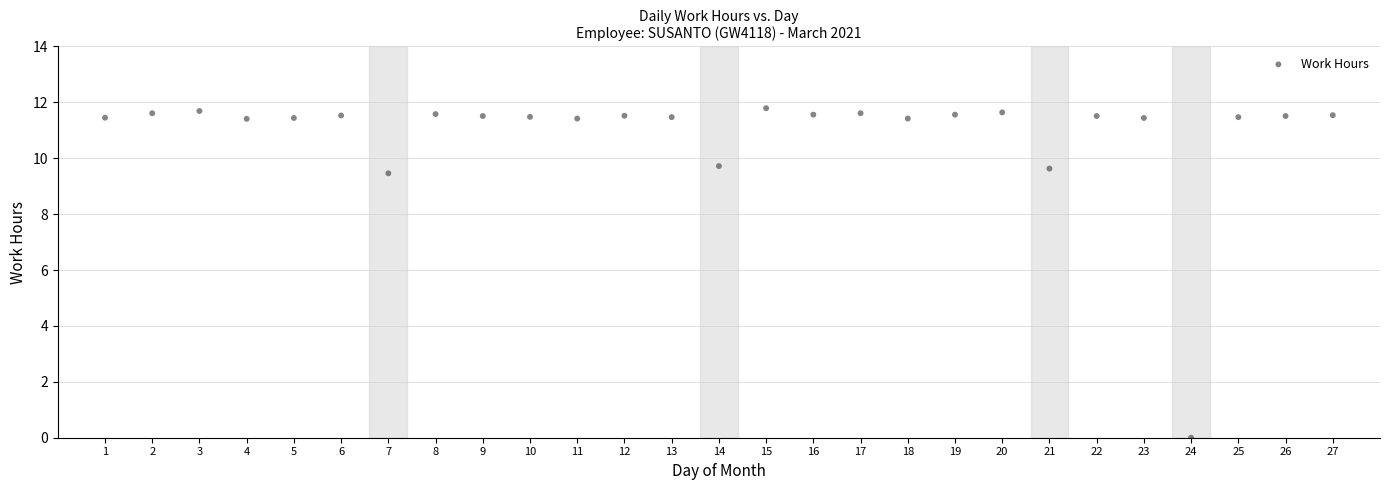

What is the range of Y values (max minus min)?

11.8